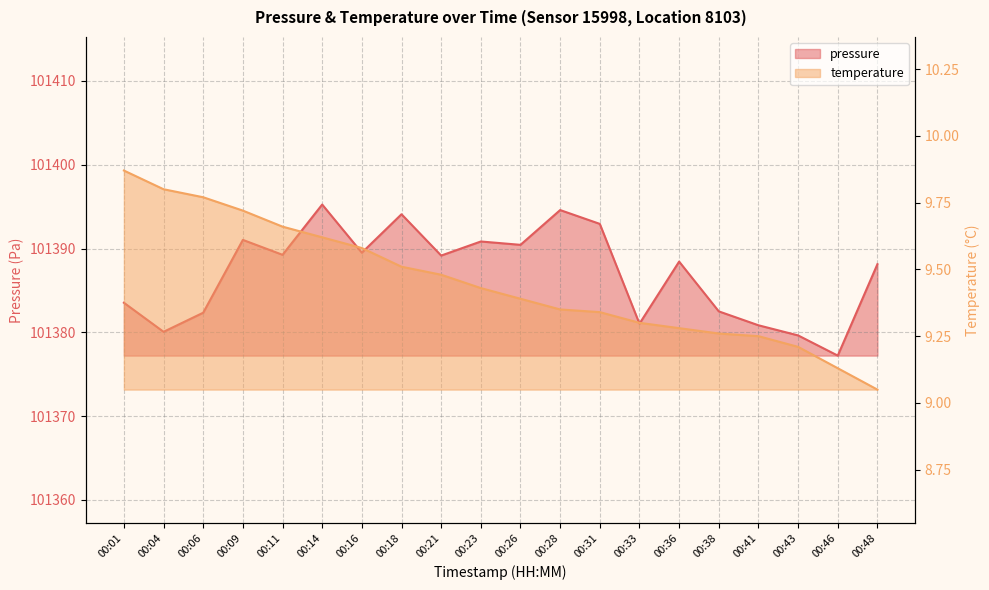

Is it true that pressure equals 52651.7 at 00:11?

False